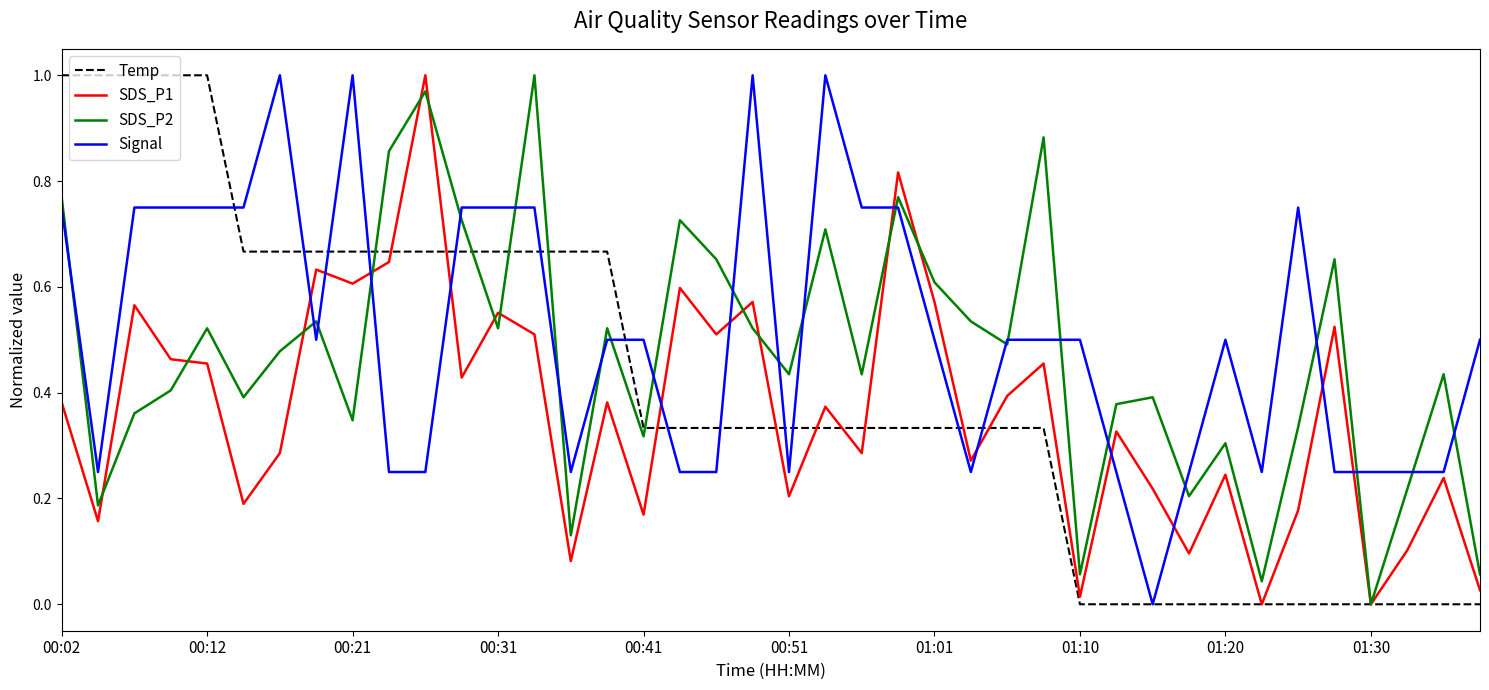

List the series in order of their overall mean, lowest first.

SDS_P1, Temp, SDS_P2, Signal